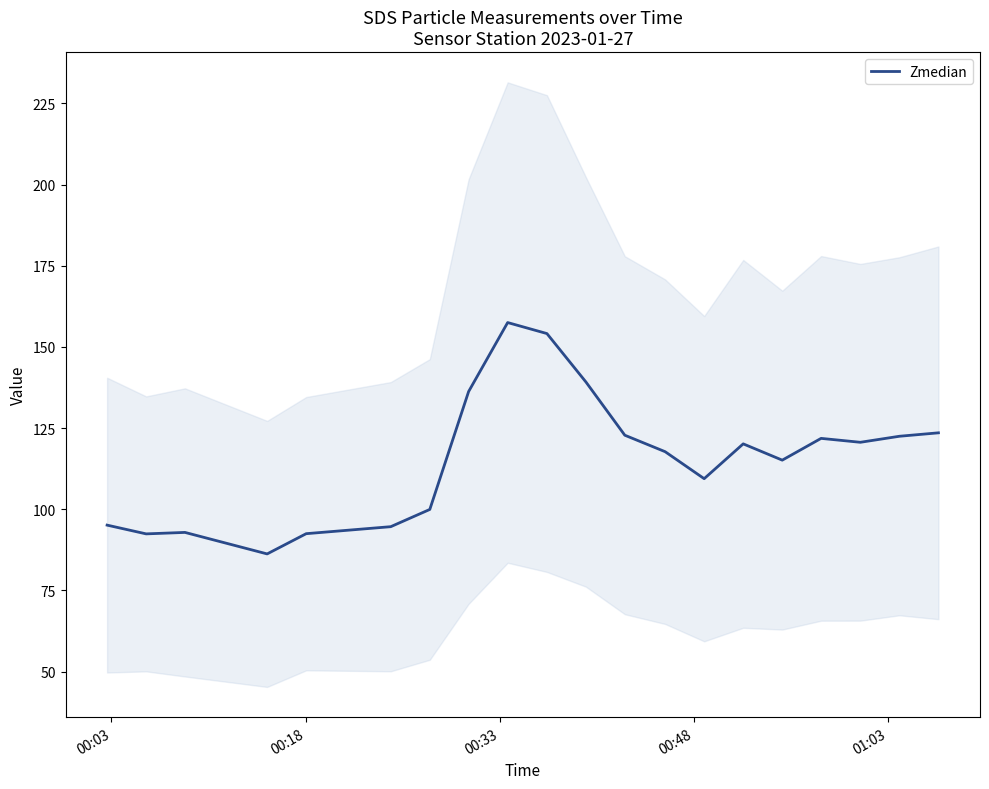

What is the highest value of the Zmedian series?

157.5